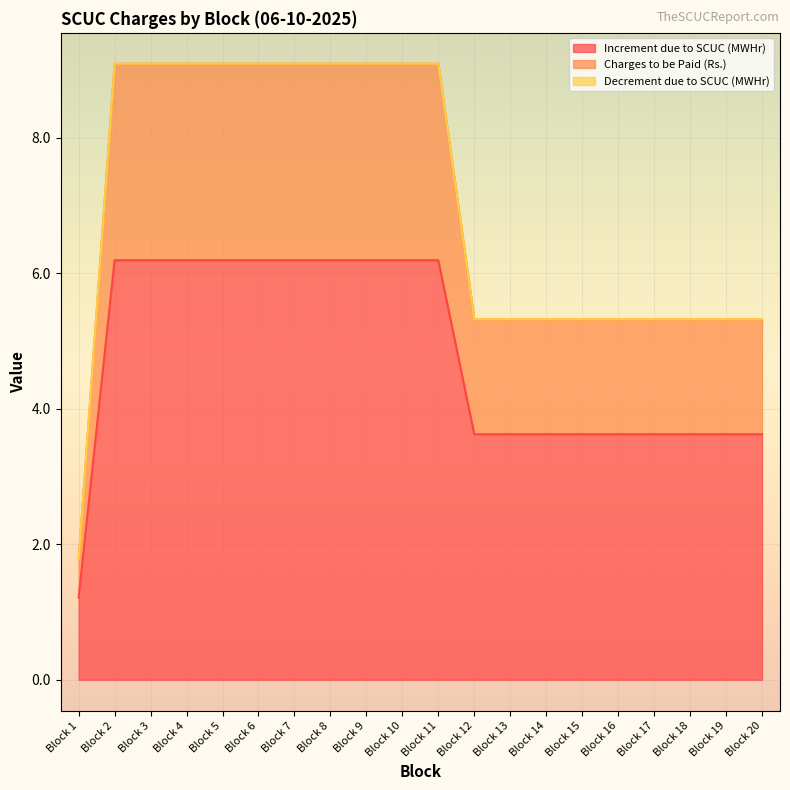

How many data points in Charges to be Paid (Rs.) are less than 9?

10